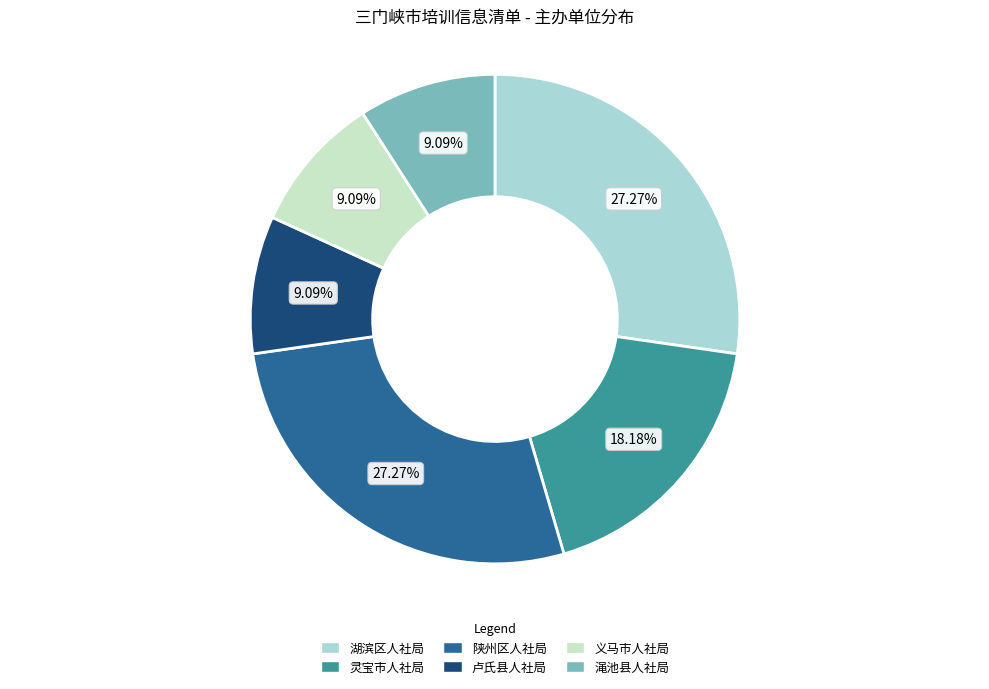

What percentage do 渑池县人社局 and 湖滨区人社局 together represent?

36.4%